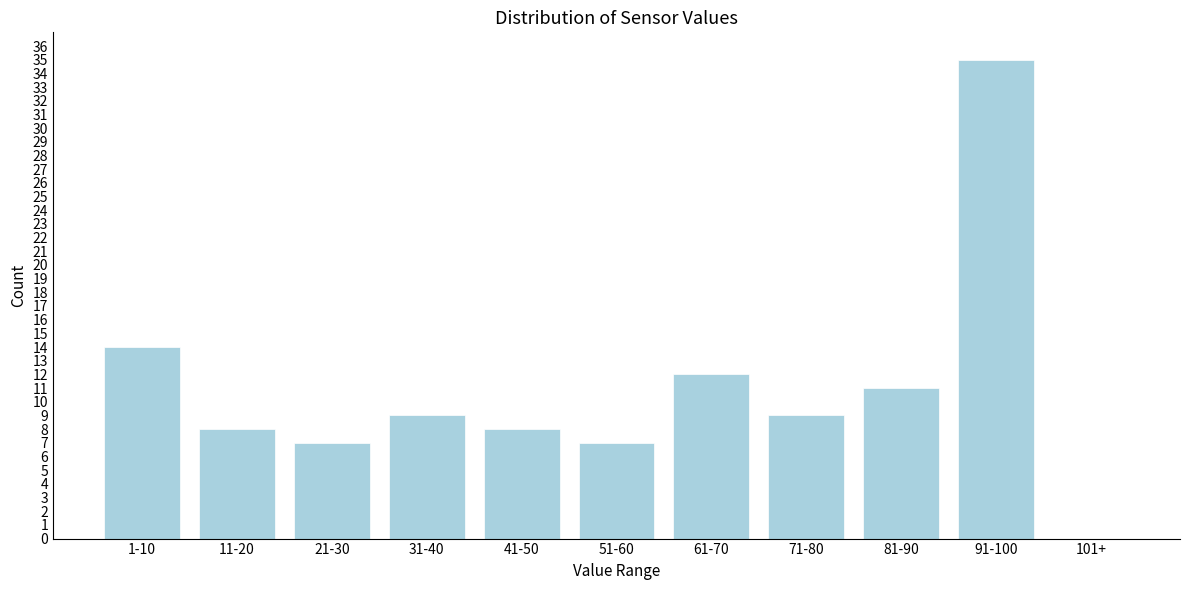

Reading left to right, transcribe all the data shown in this chart.

1-10=14	11-20=8	21-30=7	31-40=9	41-50=8	51-60=7	61-70=12	71-80=9	81-90=11	91-100=35	101+=0